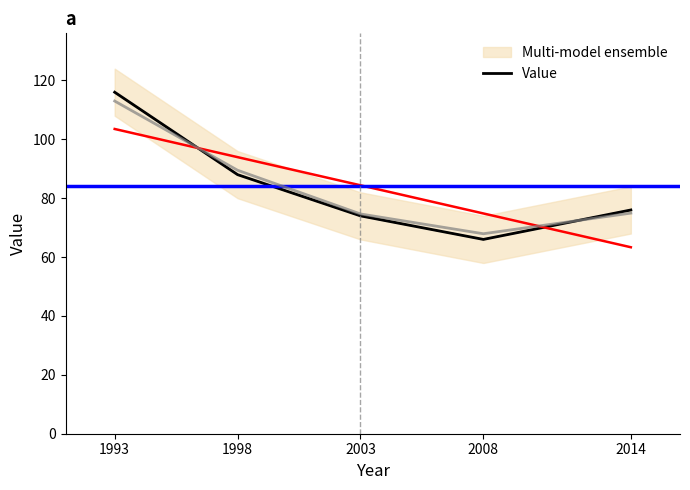

True or false: the data shows 116 at 1993.

True